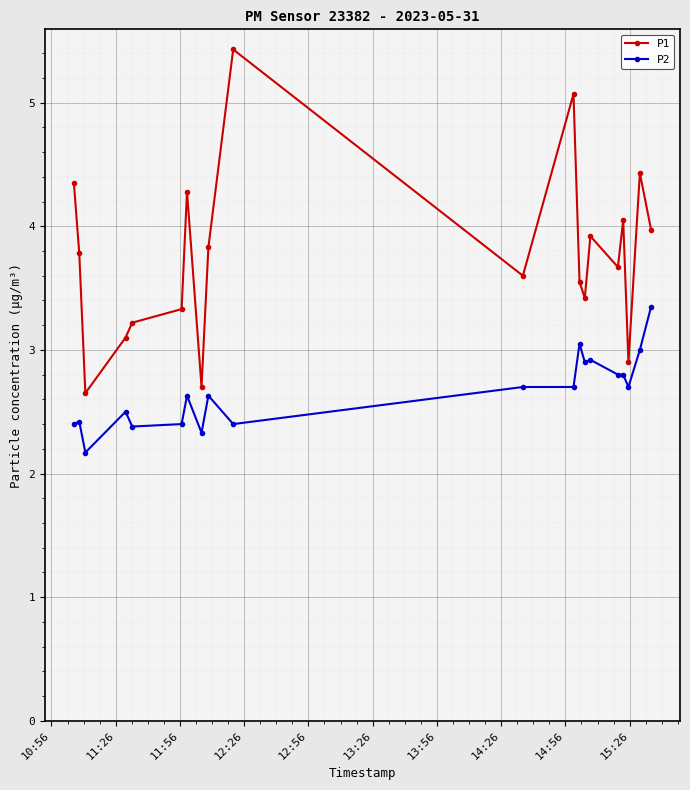

What is the value of the P2 point at the 14th from the left?

2.9